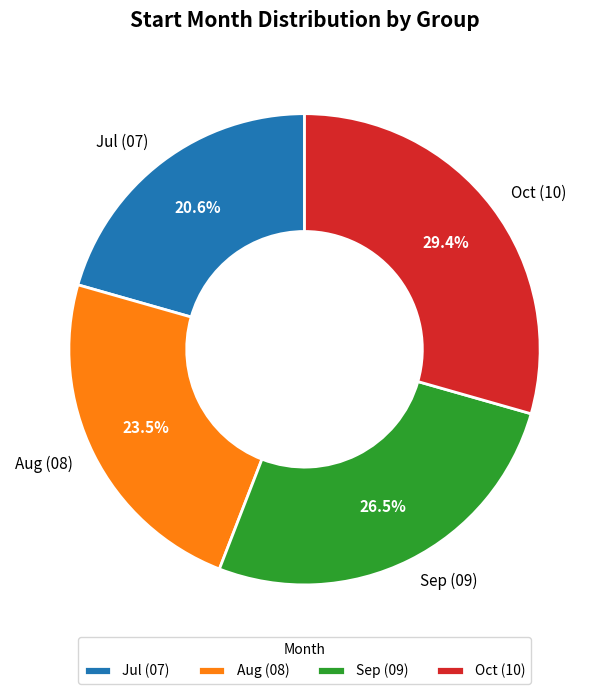

Which category has the biggest portion of the pie?

Oct (10)